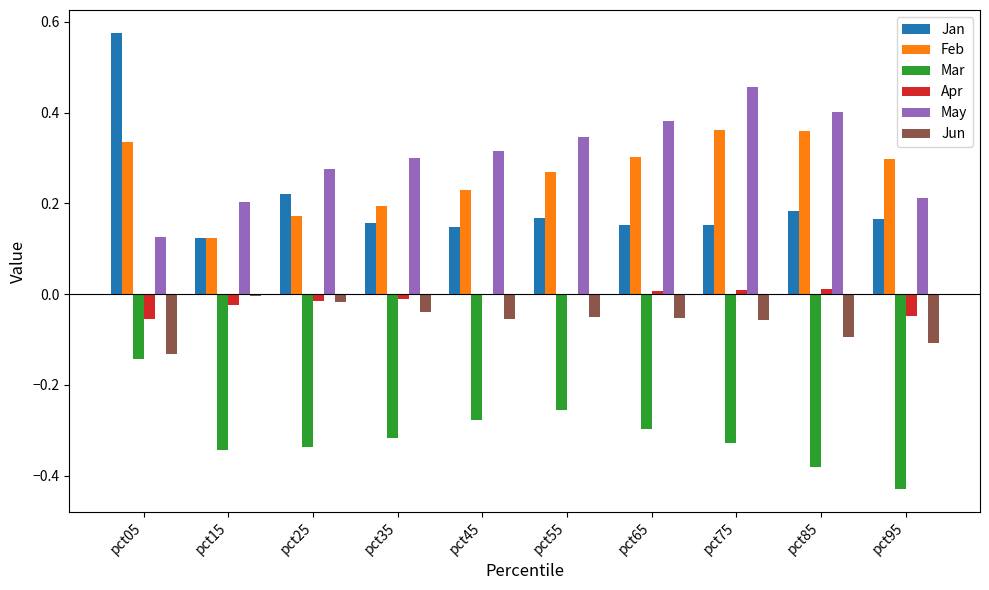

The Feb series shows 0.1 at pct85. True or false?

False